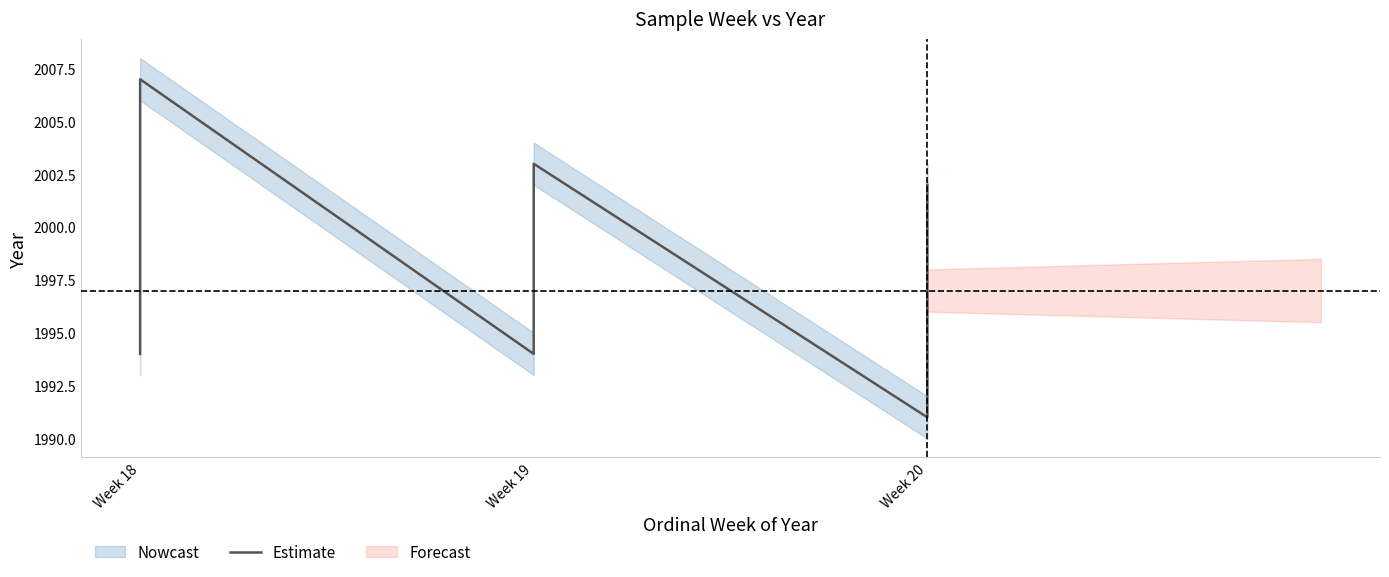

What is the value of the 6th point from the left?

2003